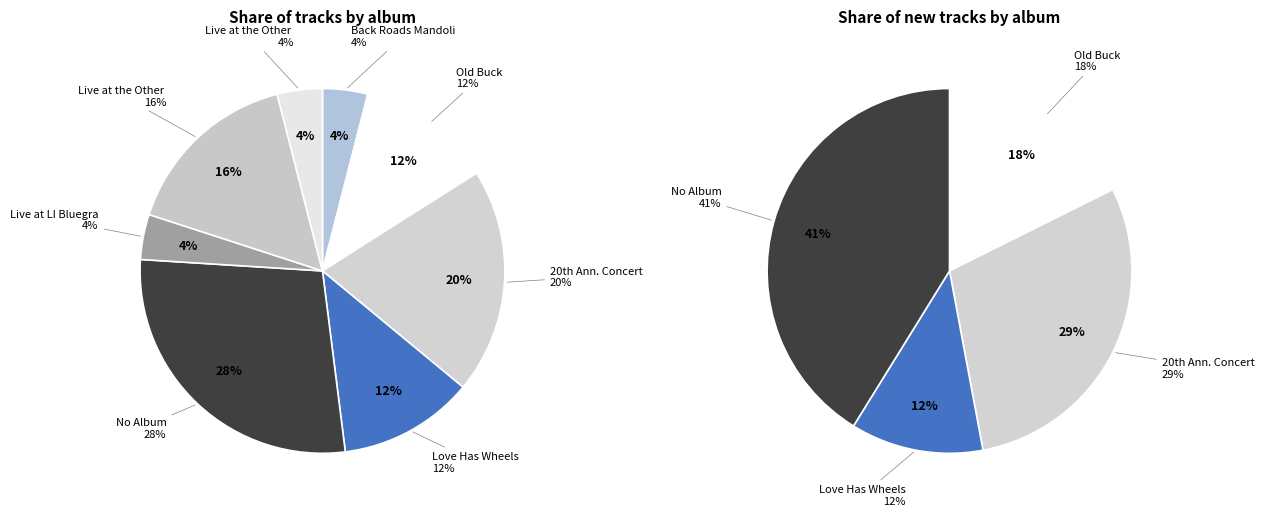

The Live at the Other End '76 slice represents 16% of the pie. True or false?

True